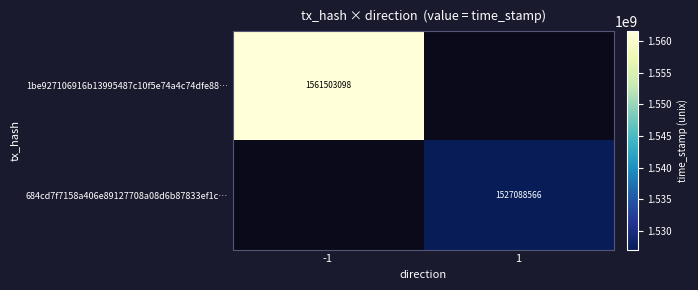

Is it true that 1be927106916b13995487c10f5e74a4c74dfe88… equals 1034400421 at -1?

False